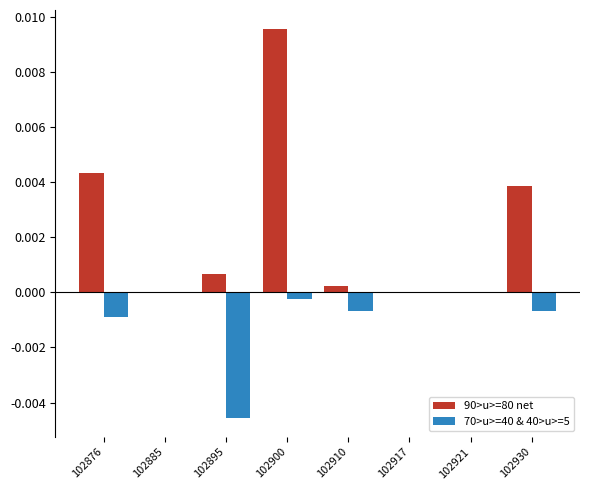

At which category is the sum across all series the highest?

102900